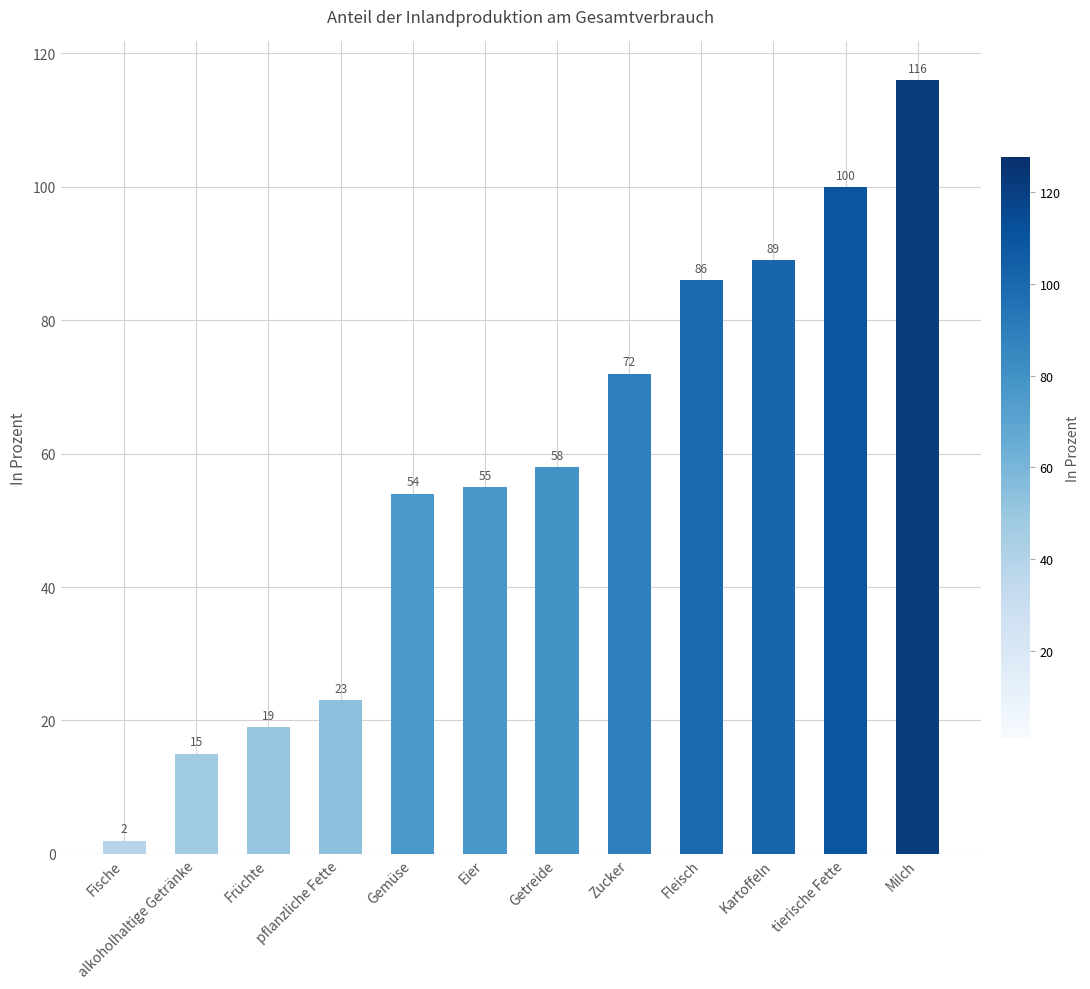

How many values are below 58?

6